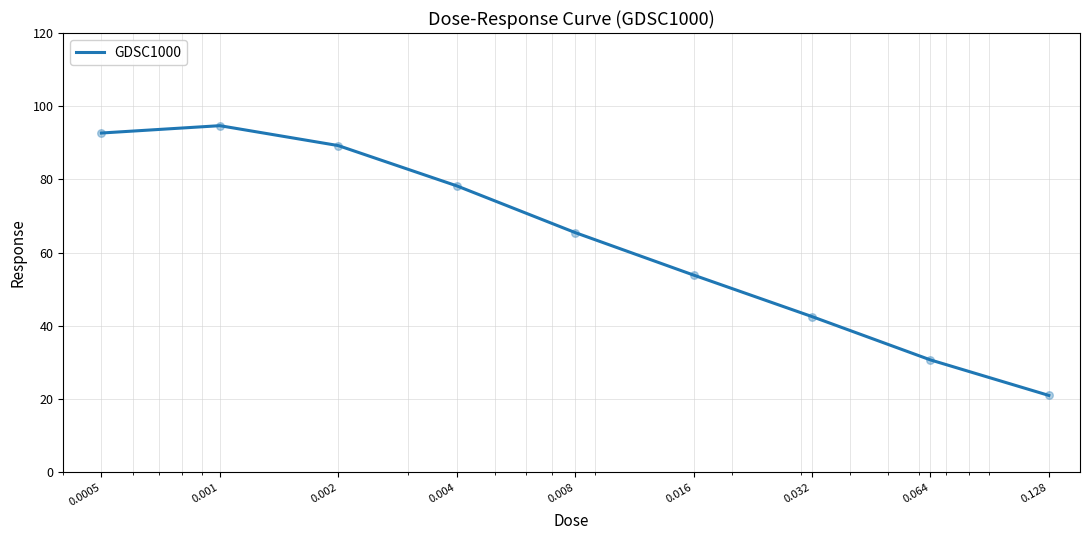

What is the minimum value shown in the chart?

21.0